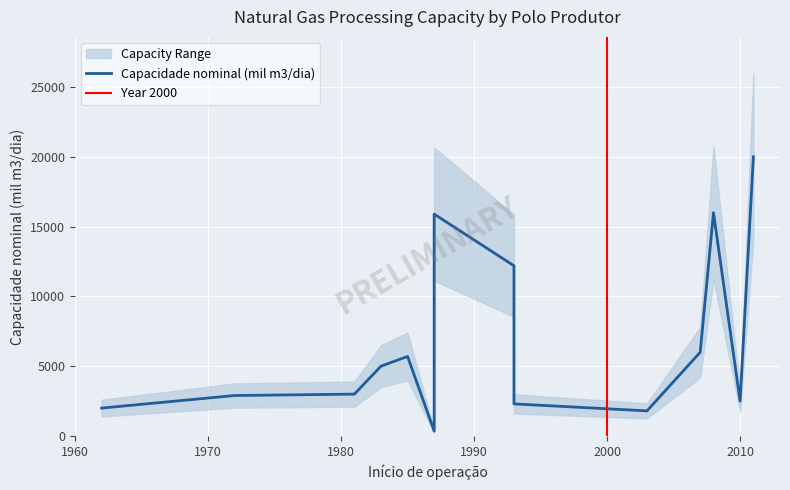

How many data points are less than 5000?

7